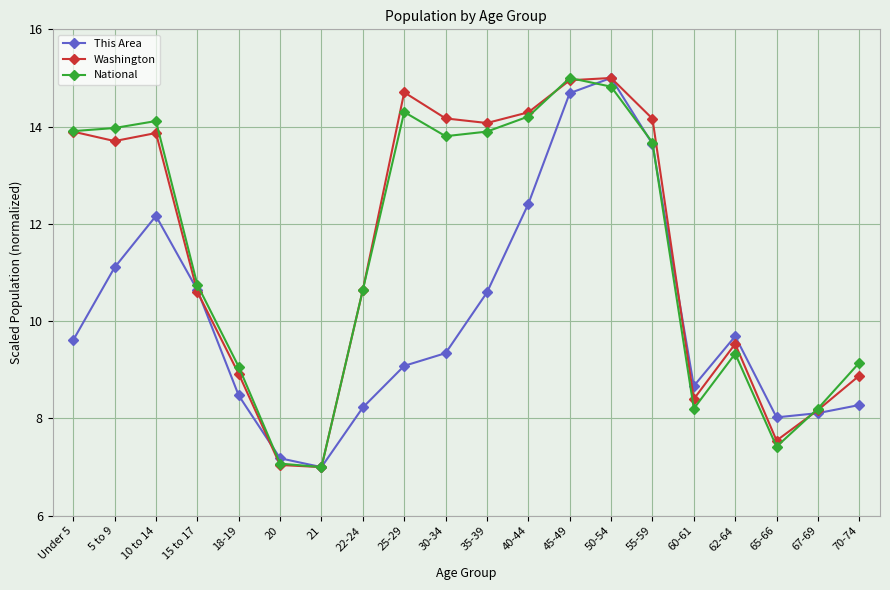

What are all the series names shown in the legend?

This Area, Washington, National